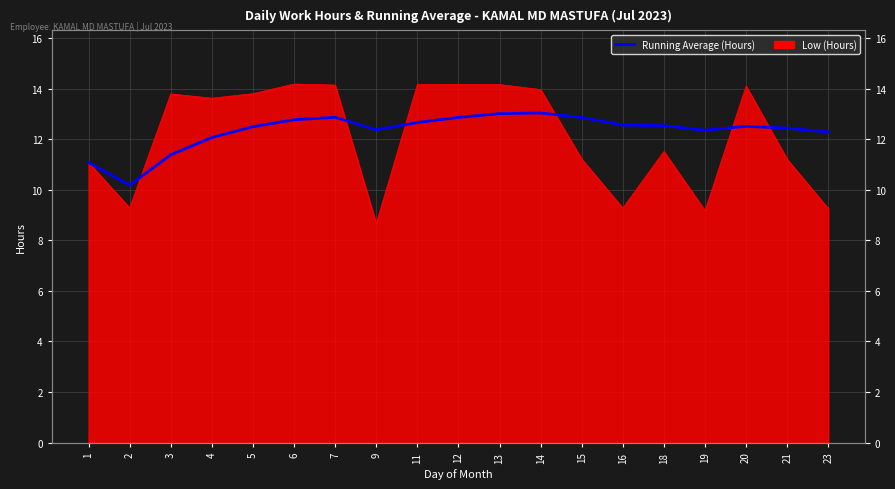

What is the sum of the values at 18 and 2?

22.7